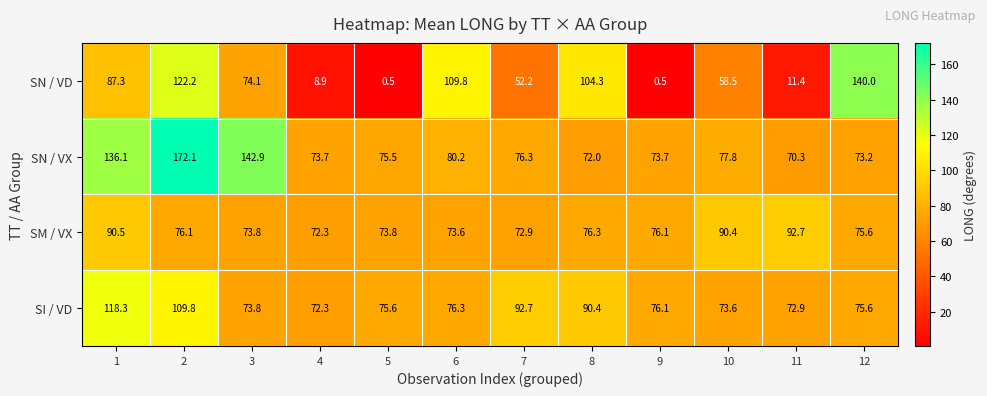

What is the approximate value of SM / VX at 3?

73.8